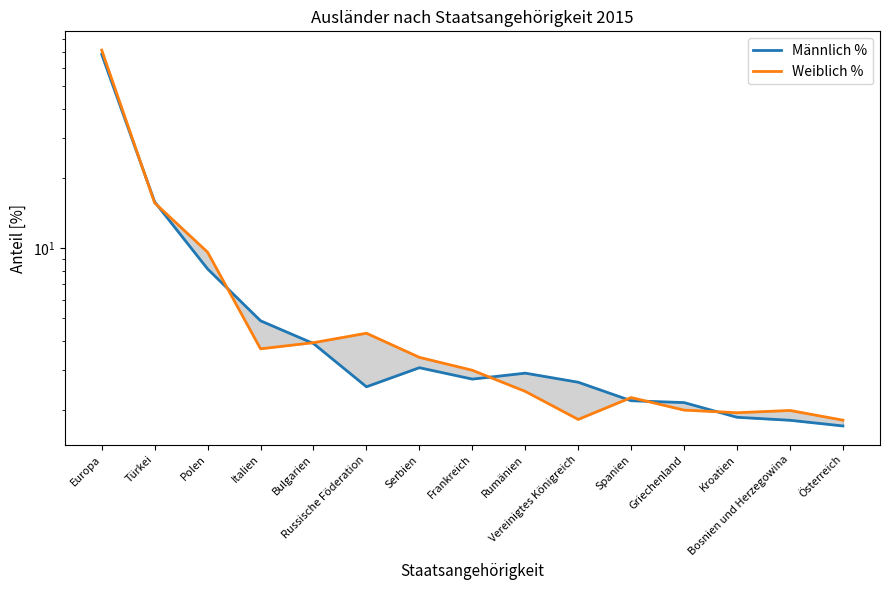

How many lines are shown in the chart?

2